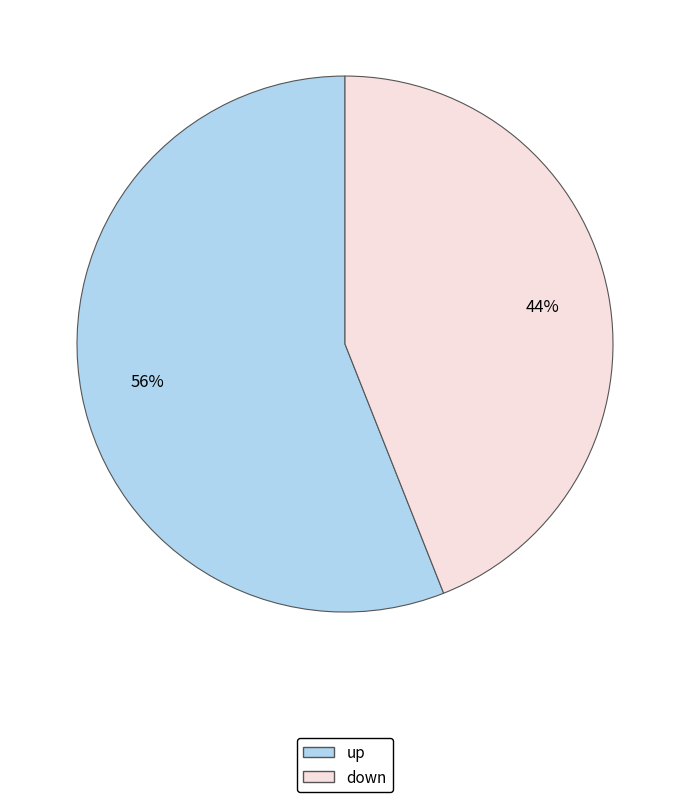

Which category accounts for the majority?

up